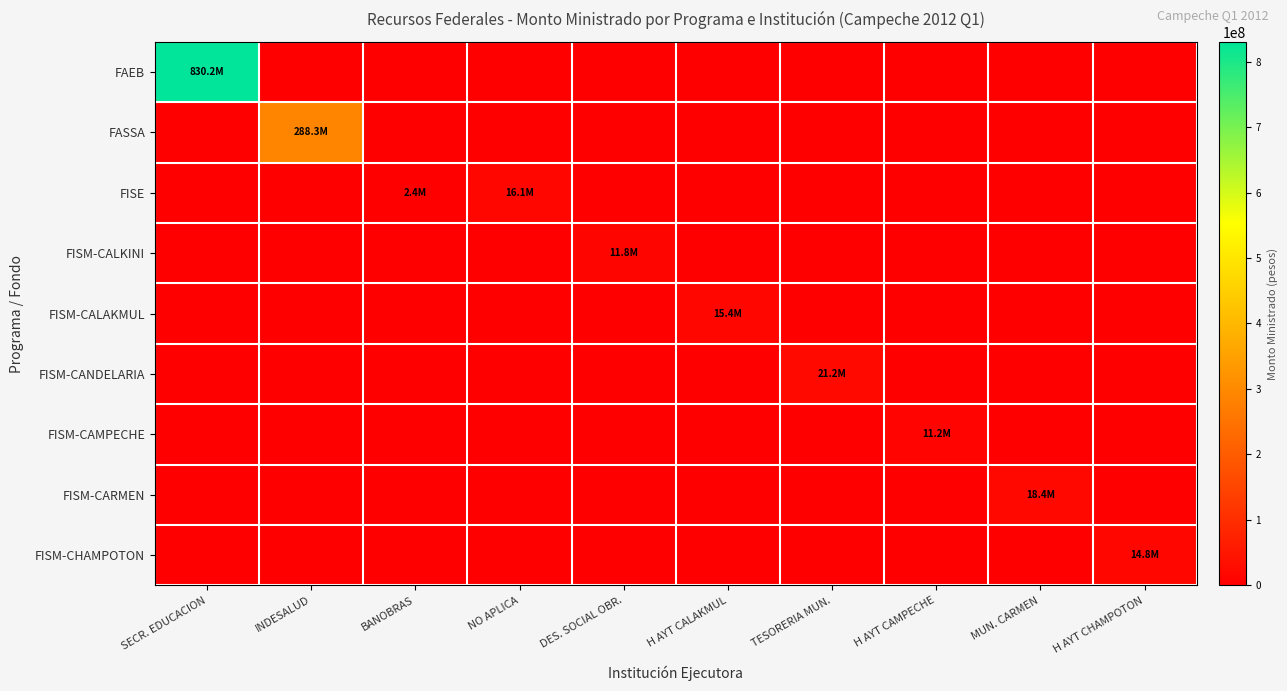

Reading right to left, extract all data points from this chart.

FAEB: H AYT CHAMPOTON=0	MUN. CARMEN=0	H AYT CAMPECHE=0	TESORERIA MUN.=0	H AYT CALAKMUL=0	DES. SOCIAL OBR.=0	NO APLICA=0	BANOBRAS=0	INDESALUD=0	SECR. EDUCACION=830212327
FASSA: H AYT CHAMPOTON=0	MUN. CARMEN=0	H AYT CAMPECHE=0	TESORERIA MUN.=0	H AYT CALAKMUL=0	DES. SOCIAL OBR.=0	NO APLICA=0	BANOBRAS=0	INDESALUD=288287065	SECR. EDUCACION=0
FISE: H AYT CHAMPOTON=0	MUN. CARMEN=0	H AYT CAMPECHE=0	TESORERIA MUN.=0	H AYT CALAKMUL=0	DES. SOCIAL OBR.=0	NO APLICA=16119306	BANOBRAS=2444472	INDESALUD=0	SECR. EDUCACION=0
FISM-CALKINI: H AYT CHAMPOTON=0	MUN. CARMEN=0	H AYT CAMPECHE=0	TESORERIA MUN.=0	H AYT CALAKMUL=0	DES. SOCIAL OBR.=11840640	NO APLICA=0	BANOBRAS=0	INDESALUD=0	SECR. EDUCACION=0
FISM-CALAKMUL: H AYT CHAMPOTON=0	MUN. CARMEN=0	H AYT CAMPECHE=0	TESORERIA MUN.=0	H AYT CALAKMUL=15443250	DES. SOCIAL OBR.=0	NO APLICA=0	BANOBRAS=0	INDESALUD=0	SECR. EDUCACION=0
FISM-CANDELARIA: H AYT CHAMPOTON=0	MUN. CARMEN=0	H AYT CAMPECHE=0	TESORERIA MUN.=21157258	H AYT CALAKMUL=0	DES. SOCIAL OBR.=0	NO APLICA=0	BANOBRAS=0	INDESALUD=0	SECR. EDUCACION=0
FISM-CAMPECHE: H AYT CHAMPOTON=0	MUN. CARMEN=0	H AYT CAMPECHE=11153831	TESORERIA MUN.=0	H AYT CALAKMUL=0	DES. SOCIAL OBR.=0	NO APLICA=0	BANOBRAS=0	INDESALUD=0	SECR. EDUCACION=0
FISM-CARMEN: H AYT CHAMPOTON=0	MUN. CARMEN=18358500	H AYT CAMPECHE=0	TESORERIA MUN.=0	H AYT CALAKMUL=0	DES. SOCIAL OBR.=0	NO APLICA=0	BANOBRAS=0	INDESALUD=0	SECR. EDUCACION=0
FISM-CHAMPOTON: H AYT CHAMPOTON=14795730	MUN. CARMEN=0	H AYT CAMPECHE=0	TESORERIA MUN.=0	H AYT CALAKMUL=0	DES. SOCIAL OBR.=0	NO APLICA=0	BANOBRAS=0	INDESALUD=0	SECR. EDUCACION=0